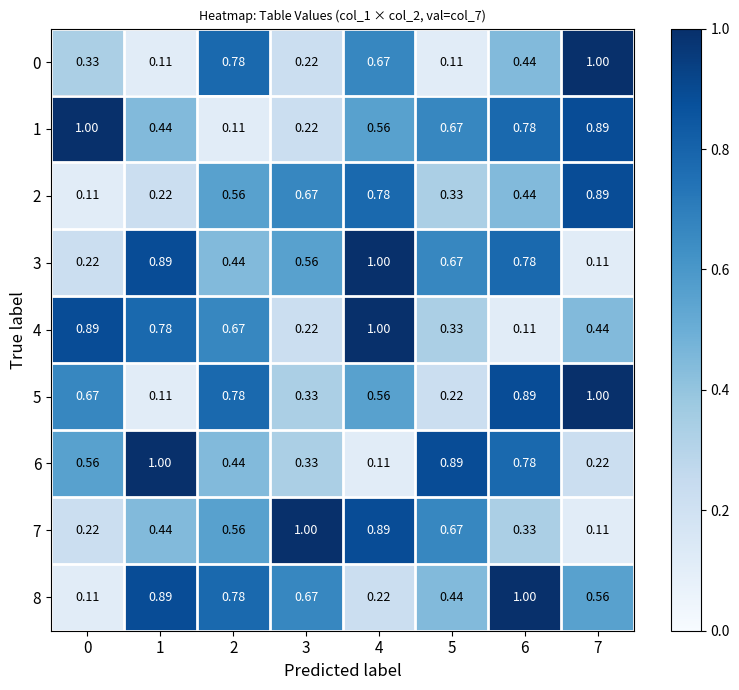

Is the value of 5 at 3 greater than the value of 8 at 6?

No